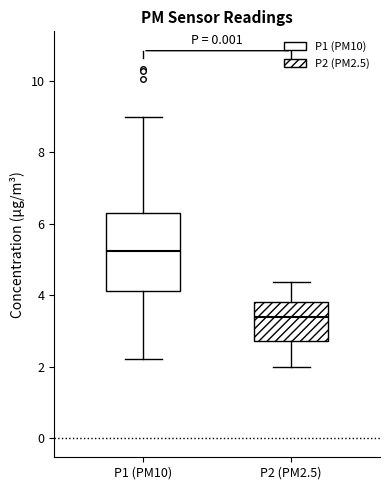

Reading left to right, read every box against the y-axis: the position of its median line, the range the box covers, and the ends of its whiskers. The values are not printed on the chart, so give them approximately, as read against the axis.

P1 (PM10): median 5.2, box 4.2 to 6.4, whiskers 2.2 to 9.0
P2 (PM2.5): median 3.4, box 2.8 to 3.8, whiskers 2.0 to 4.4